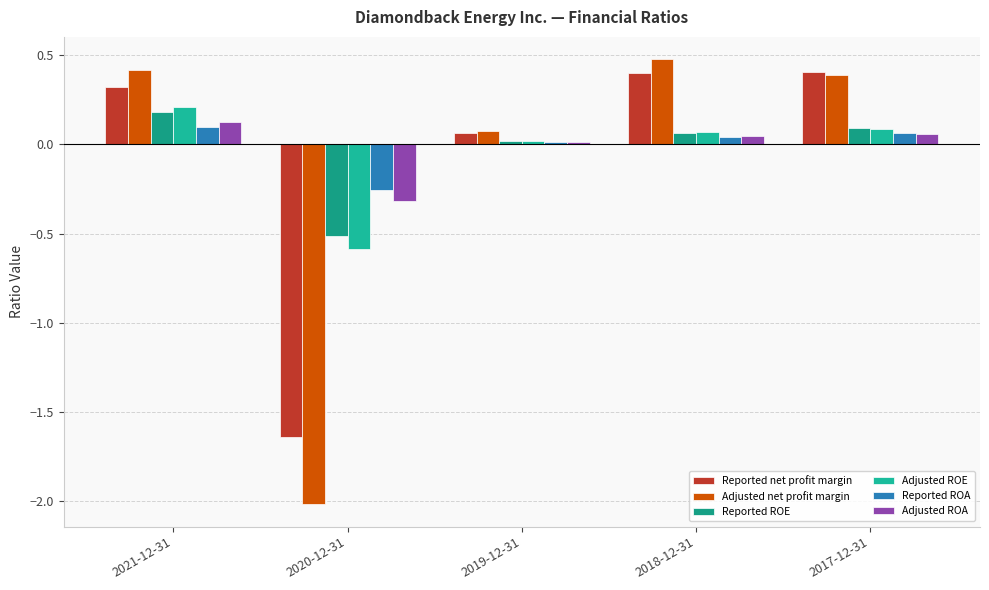

At which label does Reported ROE first exceed 0?

2021-12-31